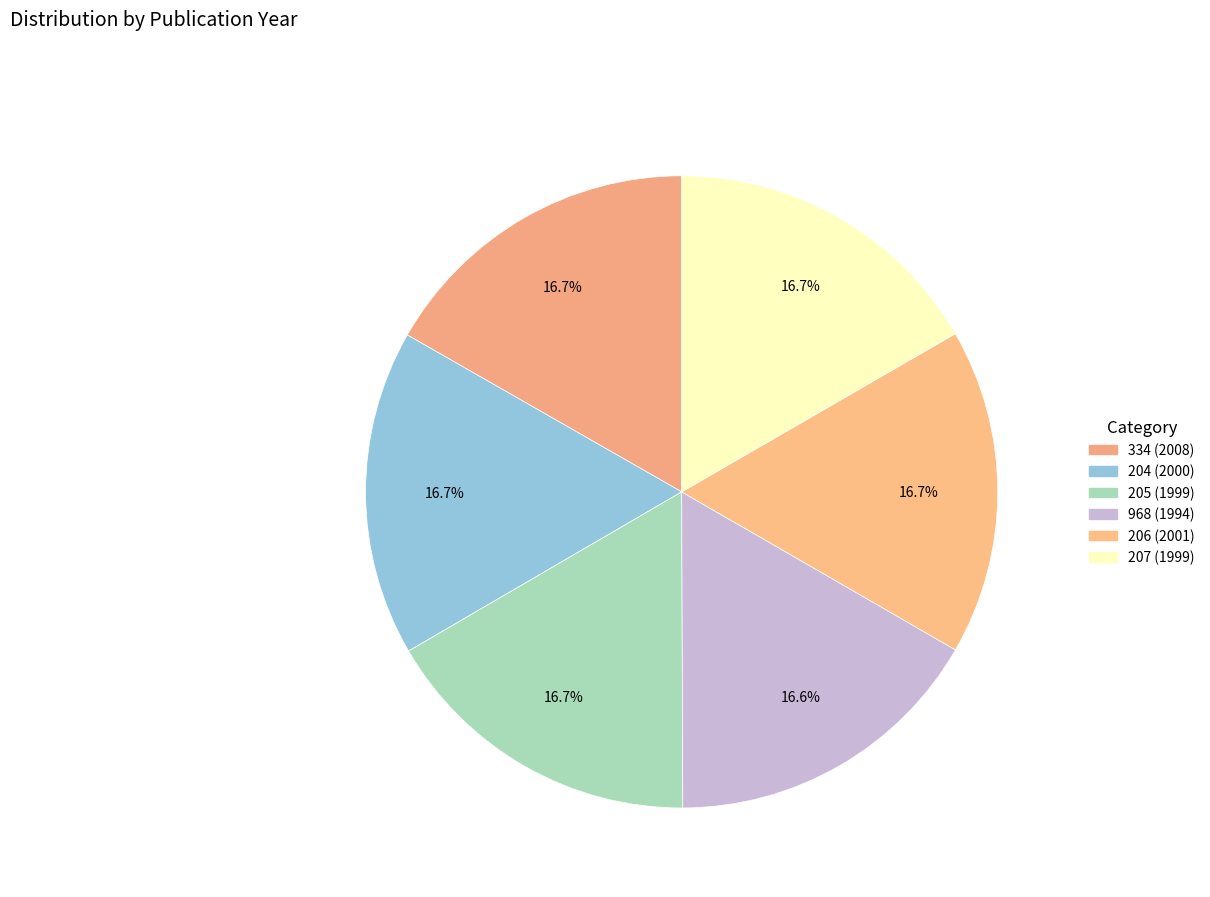

Is it true that 206 (2001) is 17% of the pie?

True